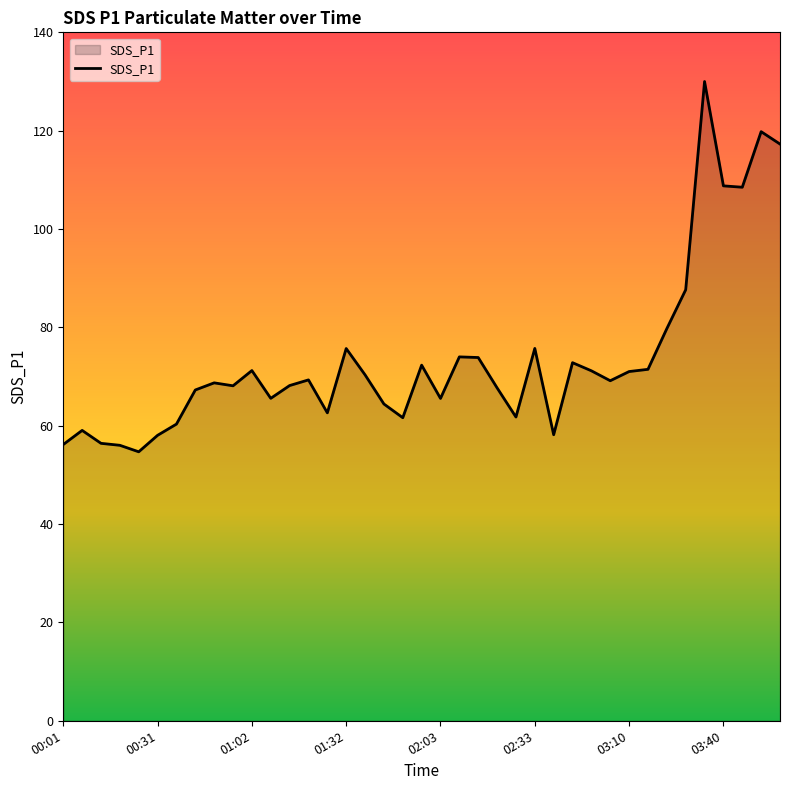

What is the smallest value displayed?

54.7